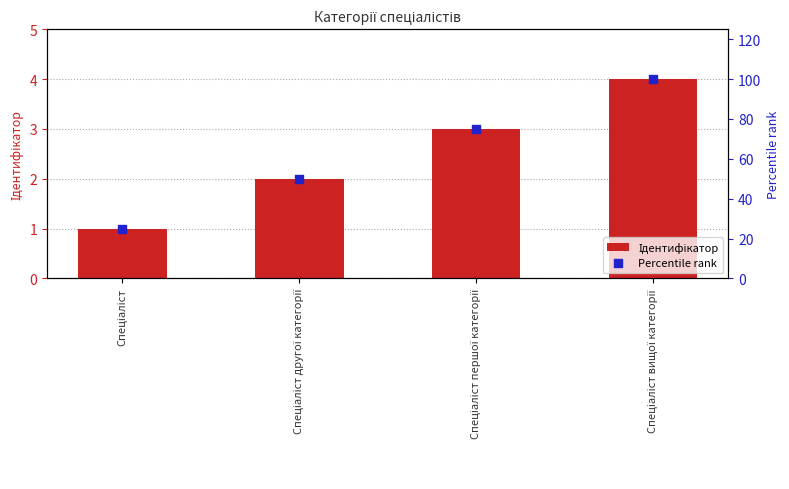

Which series has the widest spread of Y values?

Percentile rank